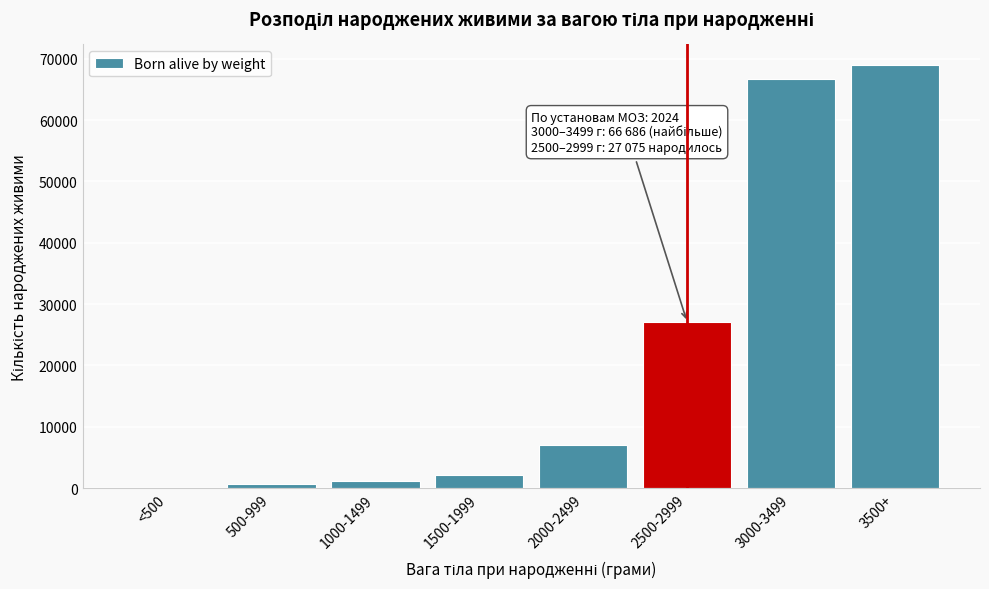

Reading right to left, what are all the values shown in this chart?

3500+=68897	3000-3499=66686	2500-2999=27075	2000-2499=6980	1500-1999=2098	1000-1499=1101	500-999=709	<500=46